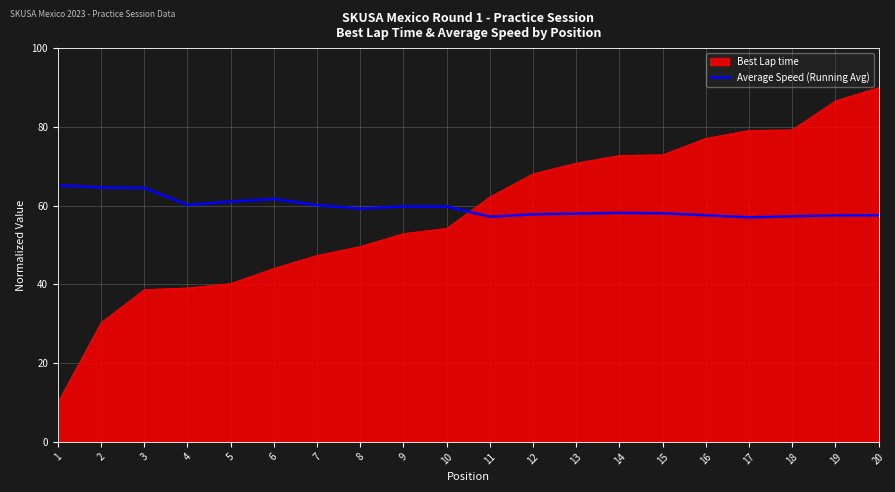

What is the spread (max minus min) of values at 15?

14.9